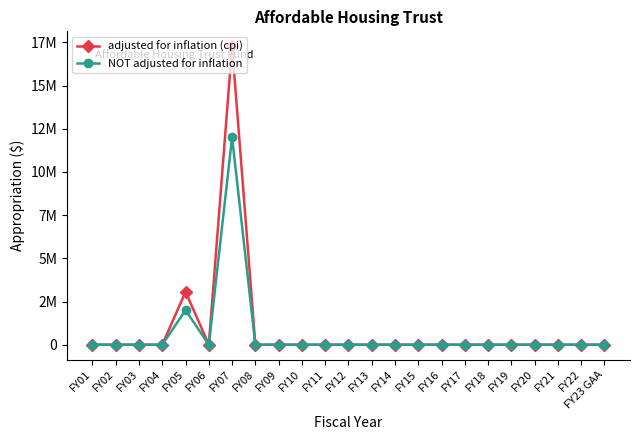

Rank the series by their average value, from highest to lowest.

adjusted for inflation (cpi), NOT adjusted for inflation